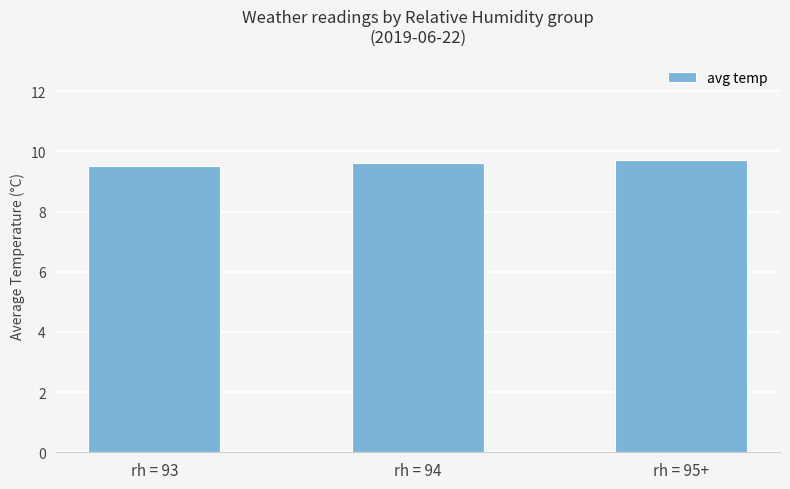

Reading left to right, transcribe all the data shown in this chart.

rh = 93=9.5	rh = 94=9.6	rh = 95+=9.7